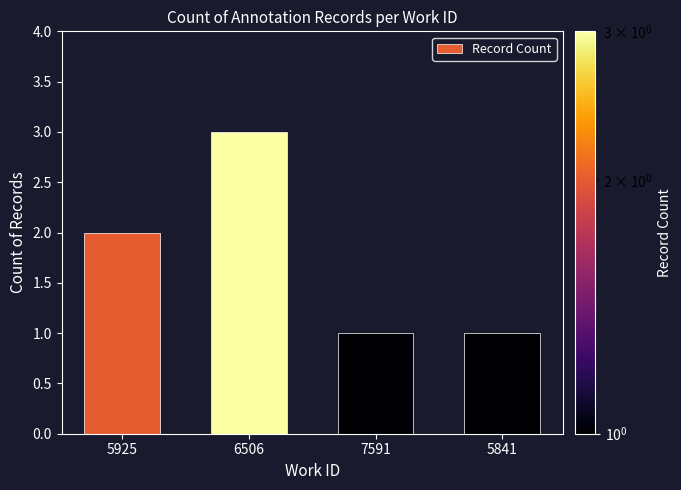

Are the bars grouped side by side (vs. stacked)?

No